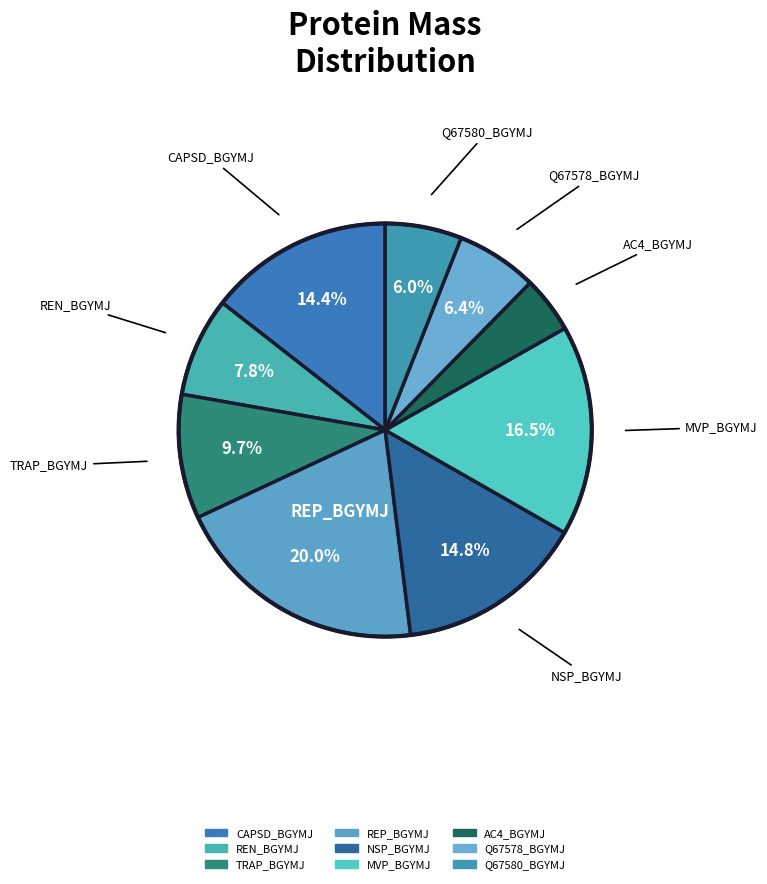

How many segments does this pie chart have?

9